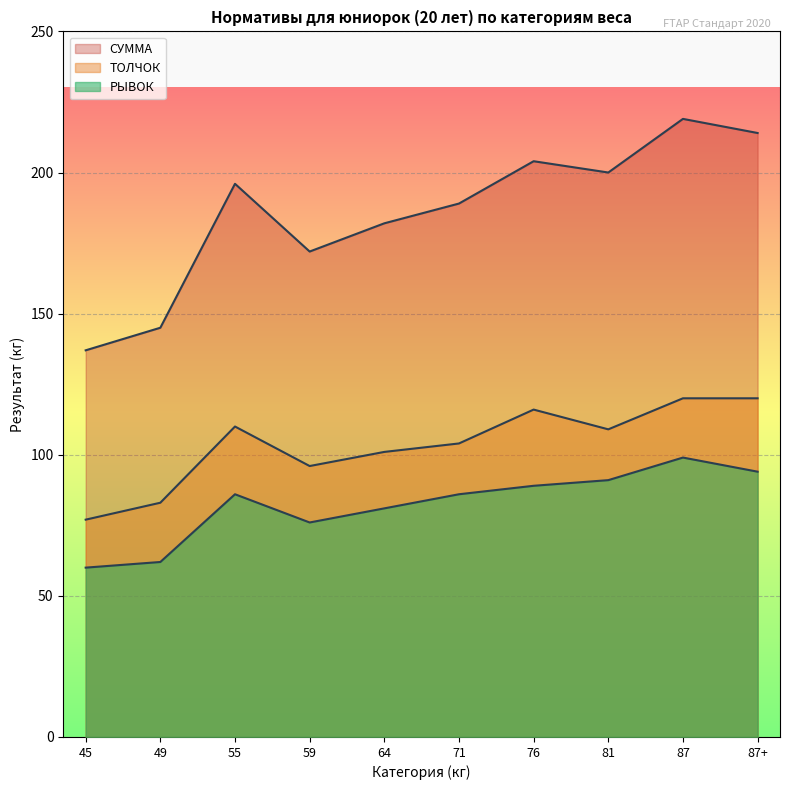

How many series are shown in this chart?

3